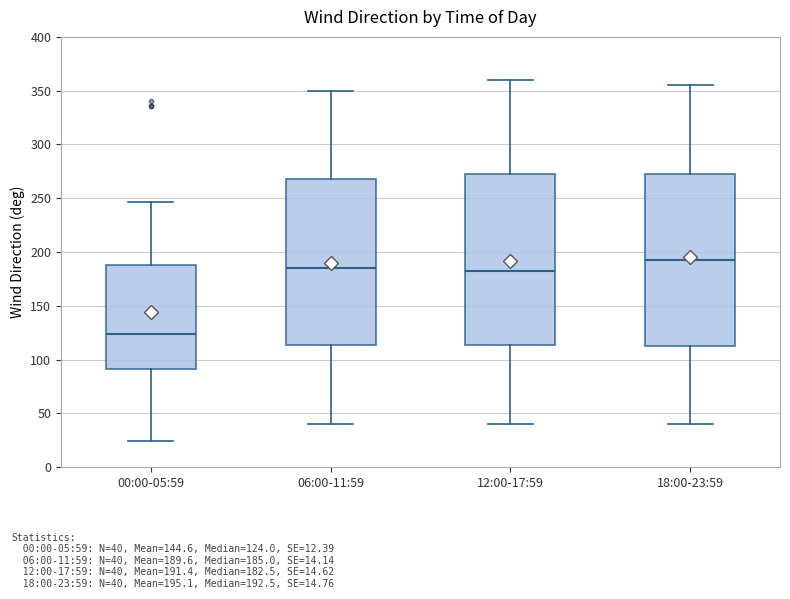

Reading left to right, transcribe this box plot: for each box, give where its median line is, the range the box spans, and where its two whiskers end, as read against the y-axis. The values are not printed on the chart, so give them approximately, as read against the axis.

00:00-05:59: median 125, box 90 to 190, whiskers 25 to 245
06:00-11:59: median 185, box 115 to 270, whiskers 40 to 350
12:00-17:59: median 185, box 115 to 275, whiskers 40 to 360
18:00-23:59: median 195, box 115 to 275, whiskers 40 to 355